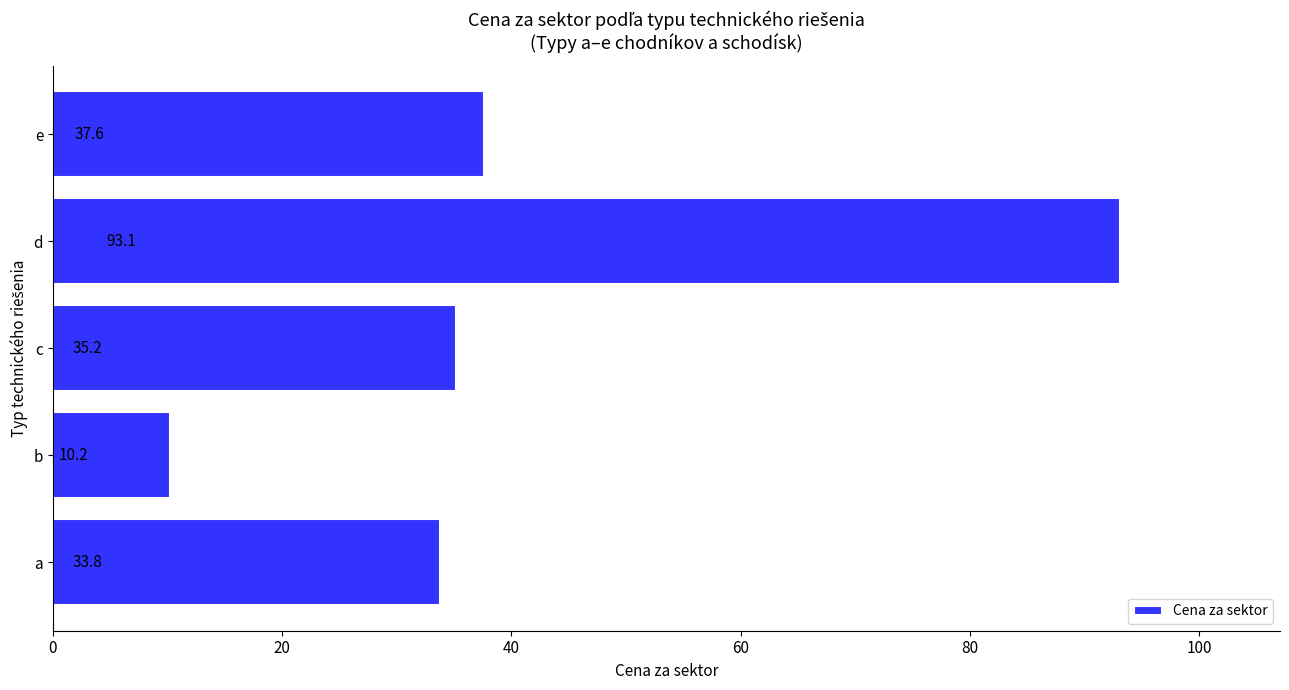

Rank the categories by value from lowest to highest.

b, a, c, e, d